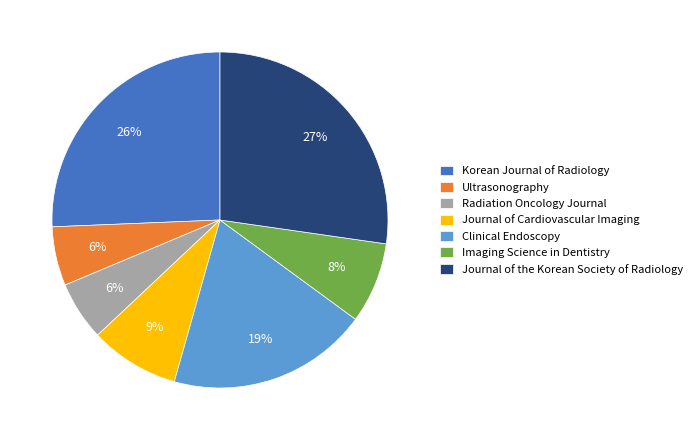

True or false: Ultrasonography accounts for 11% of the total.

False